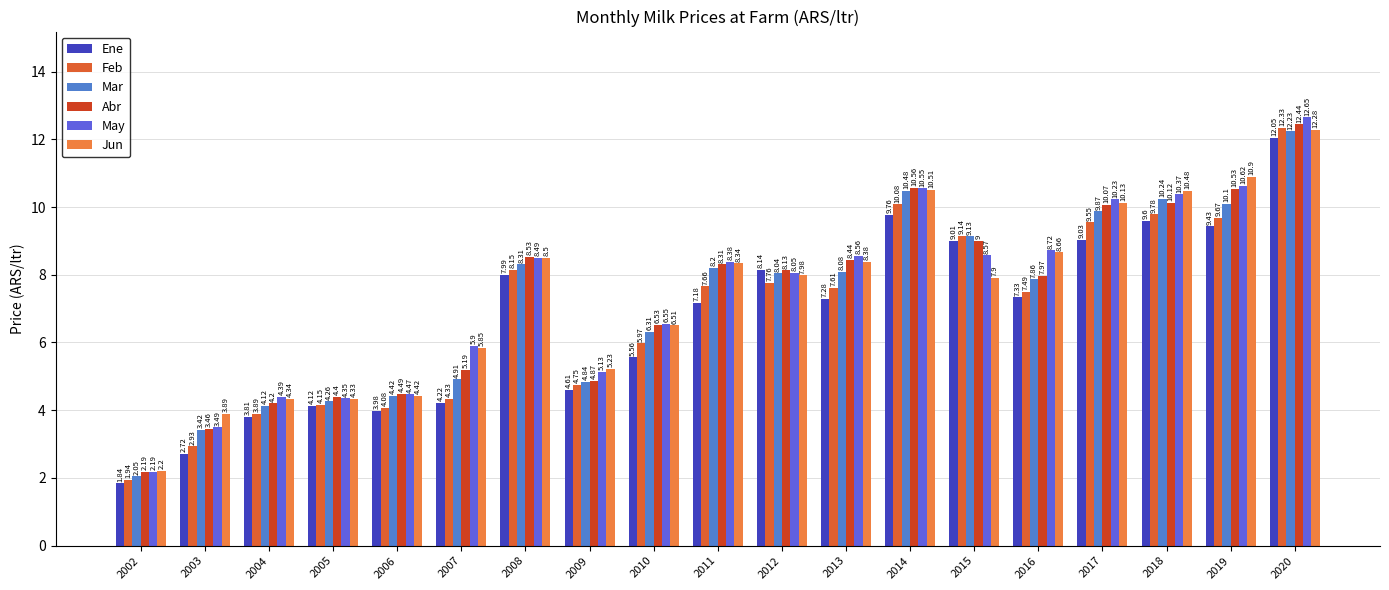

At how many categories does at least one series exceed 7?

11